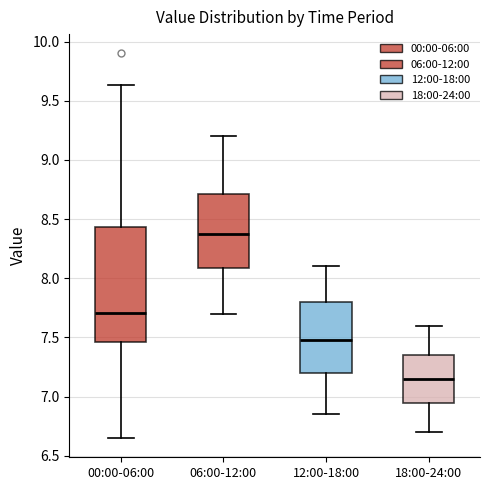

Where is the lower edge of the box for 00:00-06:00 on the y-axis? The values are not printed on the chart, so give them approximately, as read against the axis.

7.45